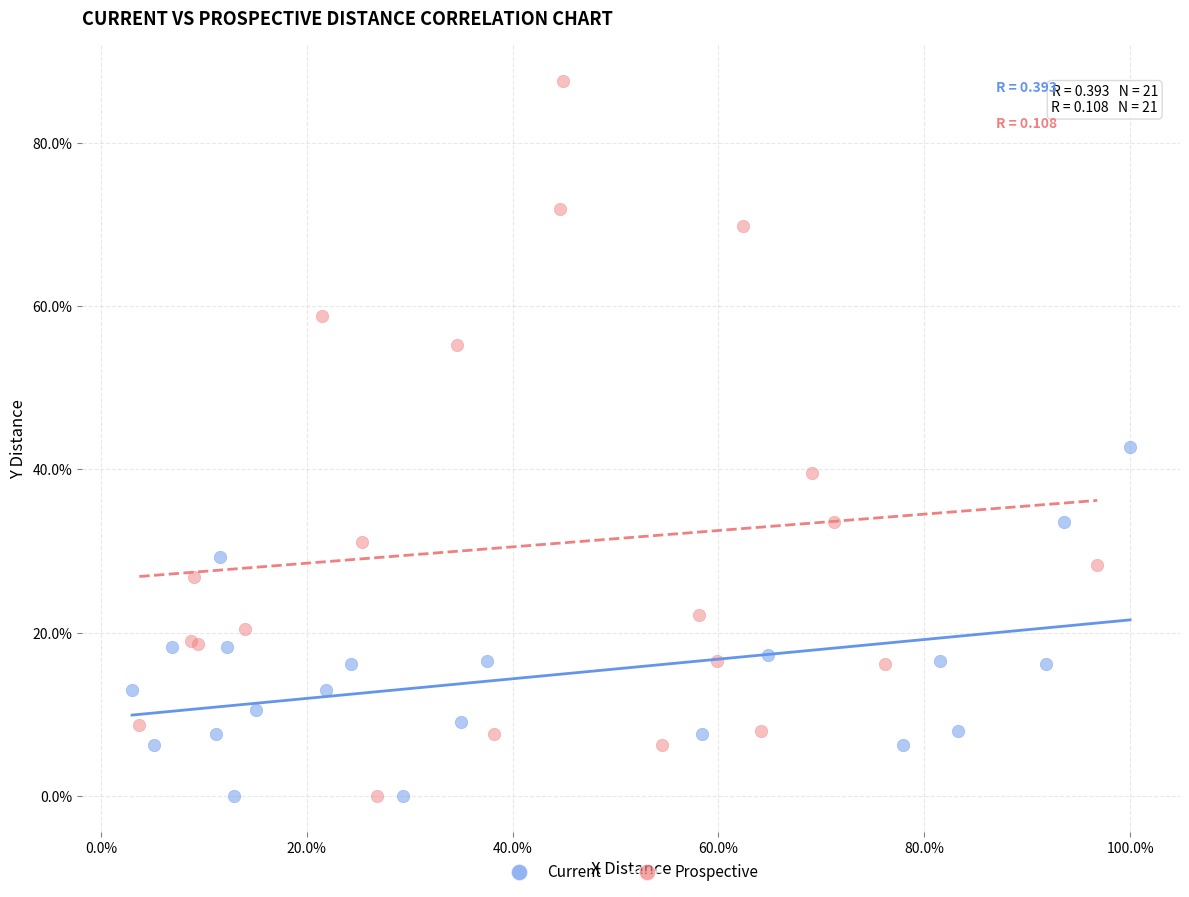

What are all the series names shown in the legend?

Current, Prospective